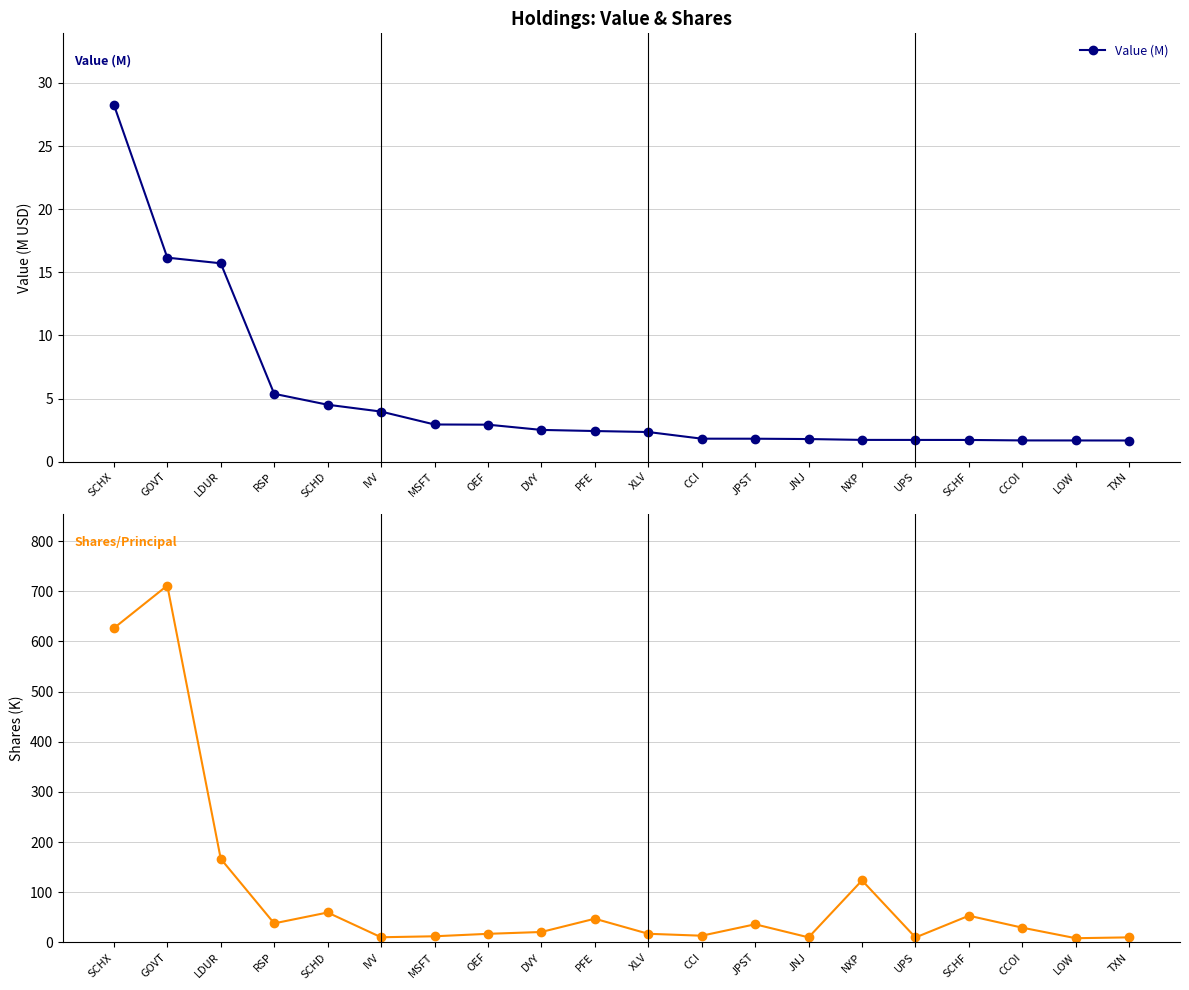

The Shares/Principal series shows 10.1 at TXN. True or false?

True